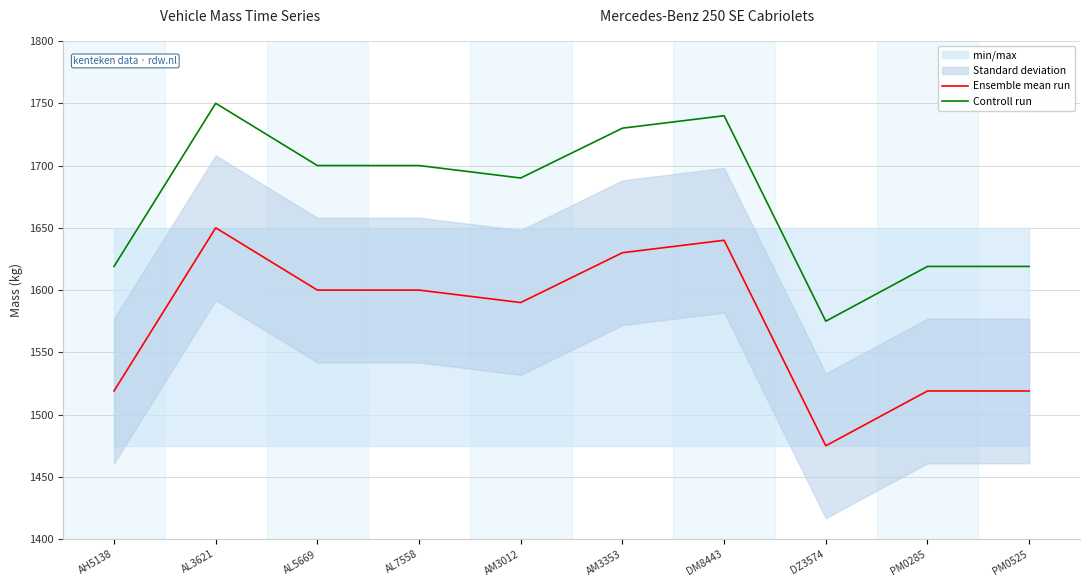

List the series in order of their peak value, highest first.

Controll run, Ensemble mean run